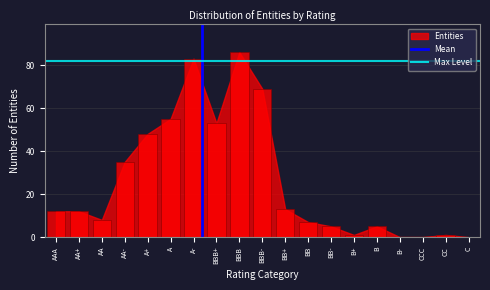

Reading left to right, list all the values displayed in this chart.

AAA=12	AA+=12	AA=8	AA-=35	A+=48	A=55	A-=83	BBB+=53	BBB=86	BBB-=69	BB+=13	BB=7	BB-=5	B+=1	B=5	B-=0	CCC=0	CC=1	C=0